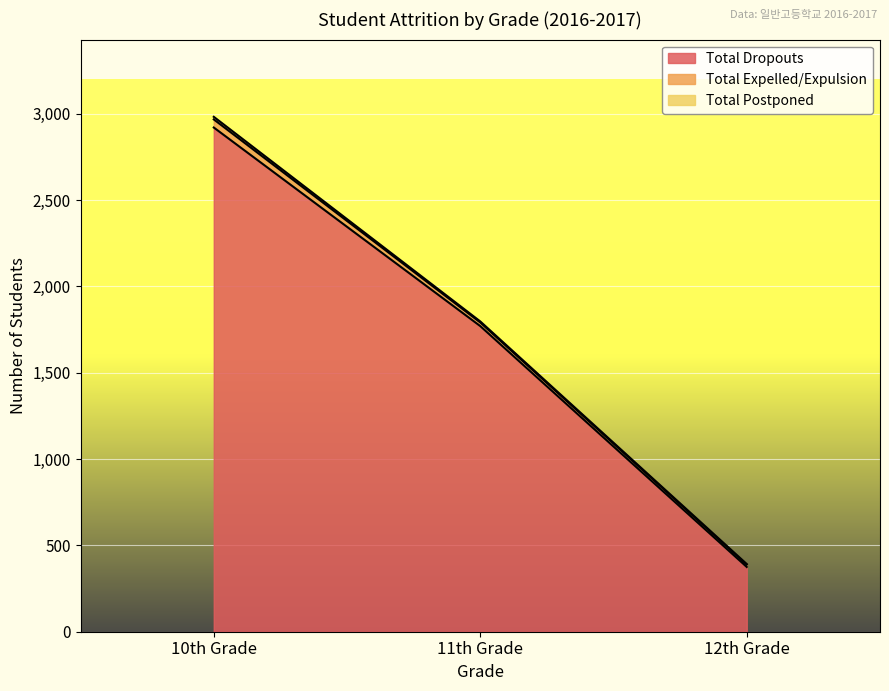

Reading left to right, list all the values displayed in this chart.

Total Dropouts: 10th Grade=2920	11th Grade=1770	12th Grade=375
Total Expelled/Expulsion: 10th Grade=47	11th Grade=21	12th Grade=13
Total Postponed: 10th Grade=15	11th Grade=6	12th Grade=4